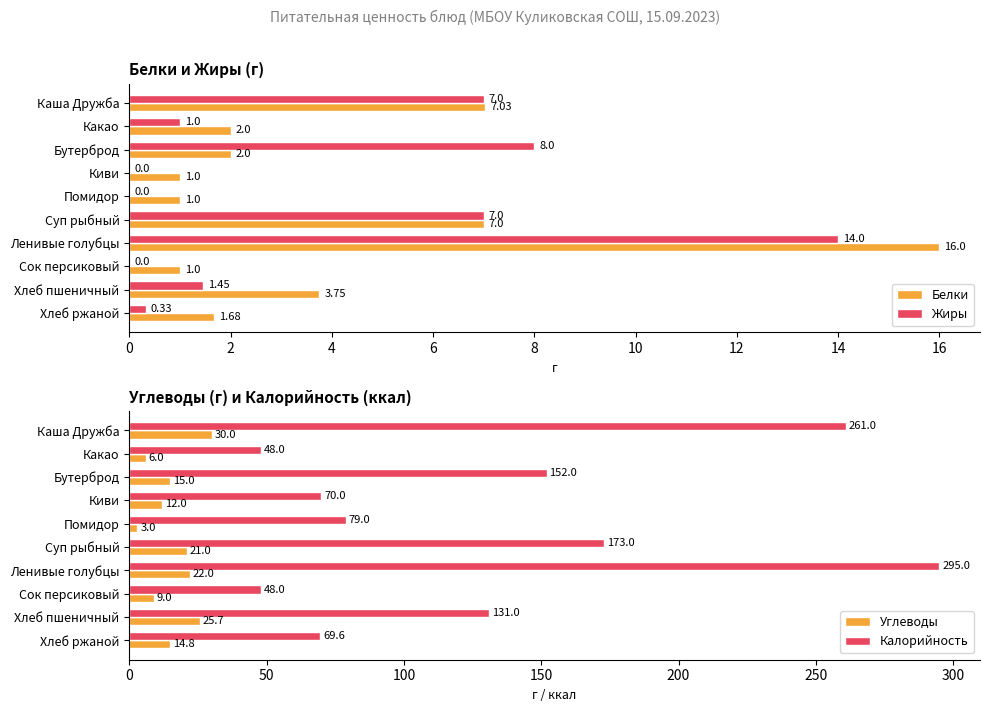

The value of Жиры at Каша Дружба is 7.0. True or false?

True